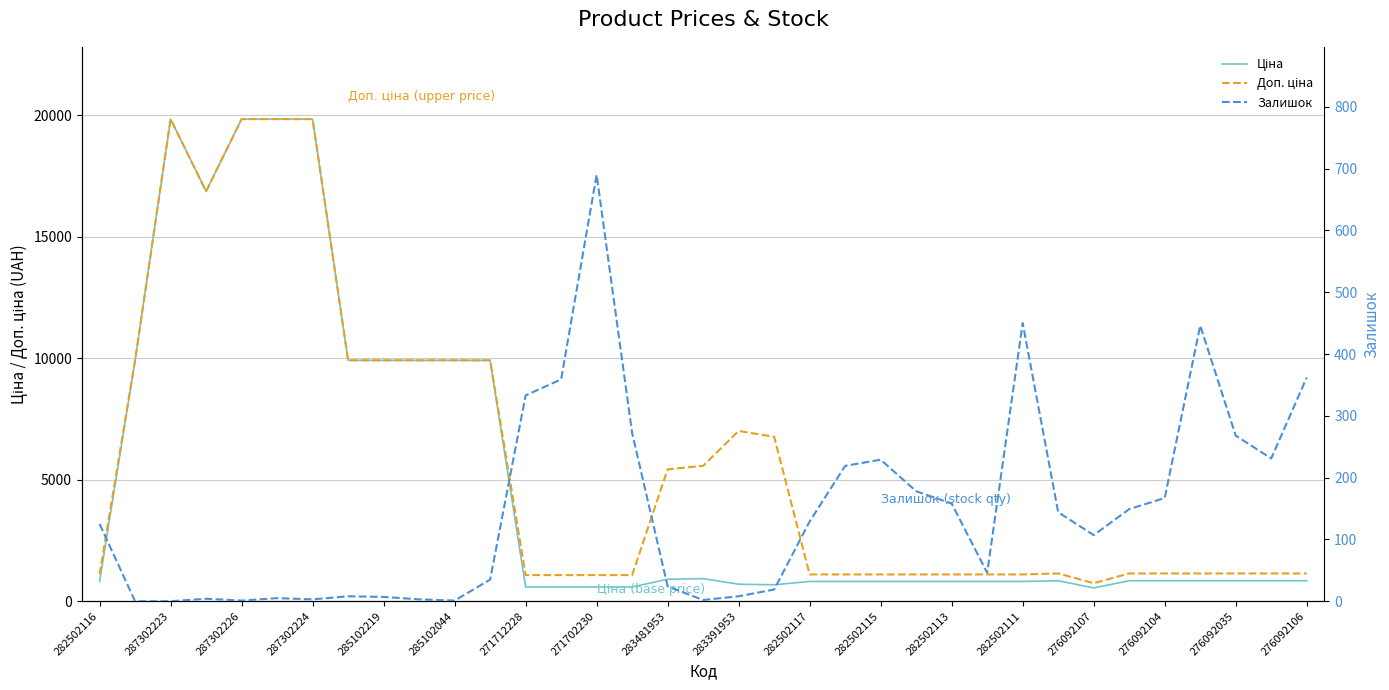

Which has a higher value, 27 or 287302226?

287302226